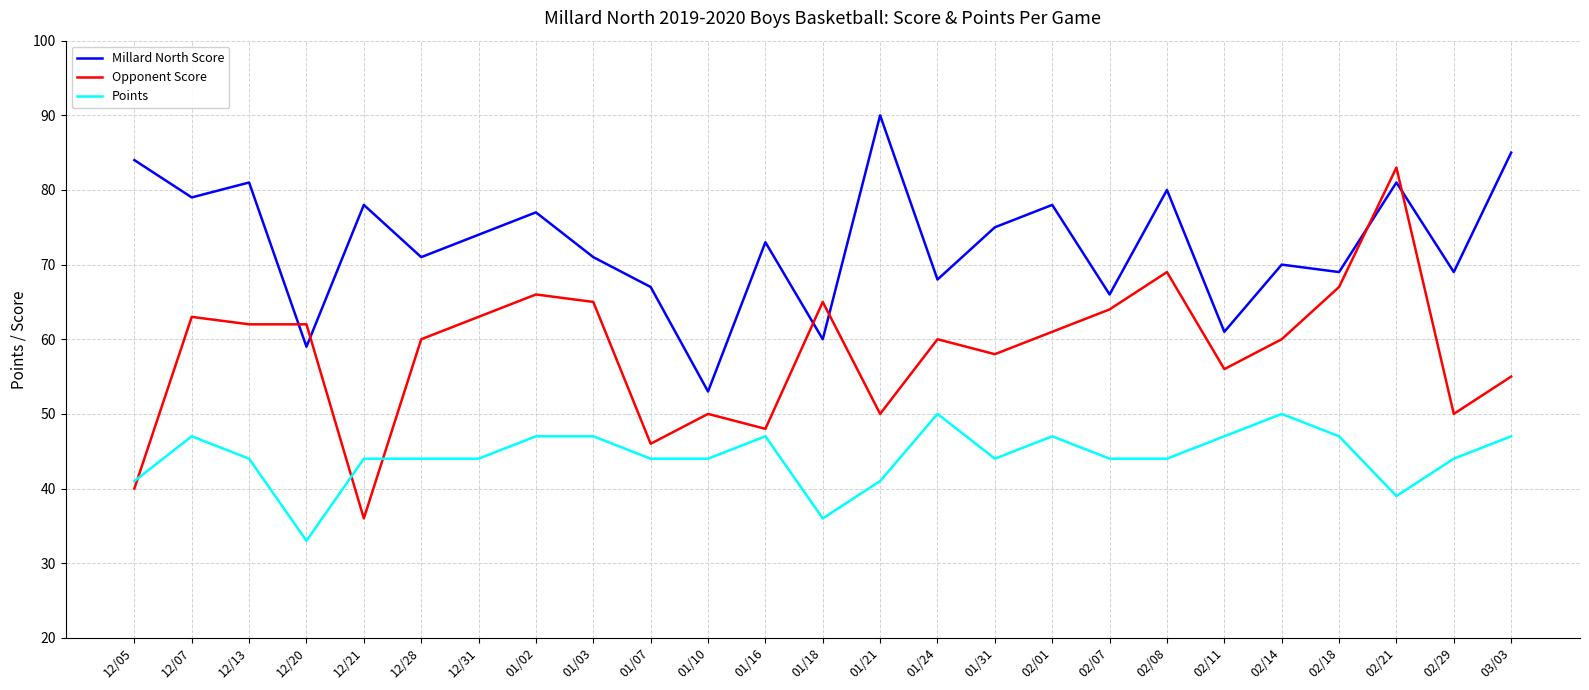

What position from the left is 12/28?

6